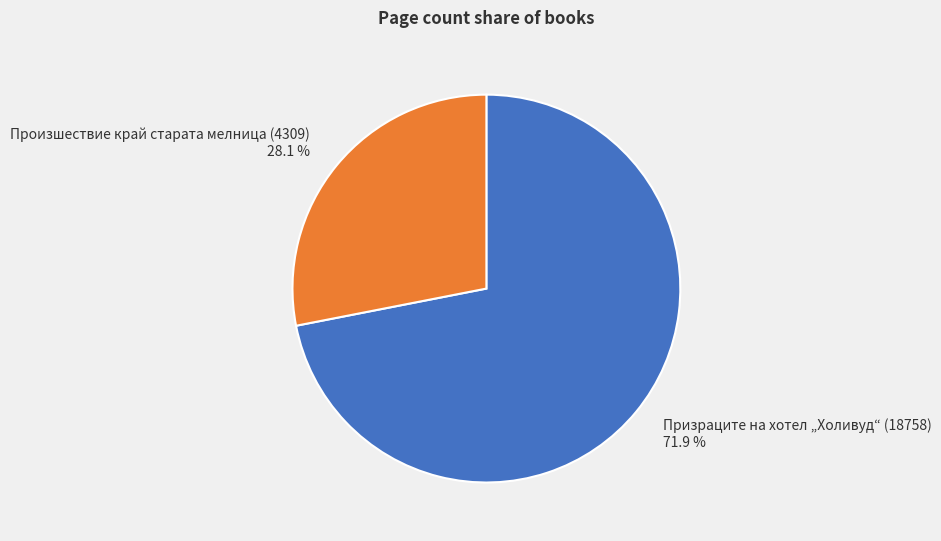

How many segments does this pie chart have?

2